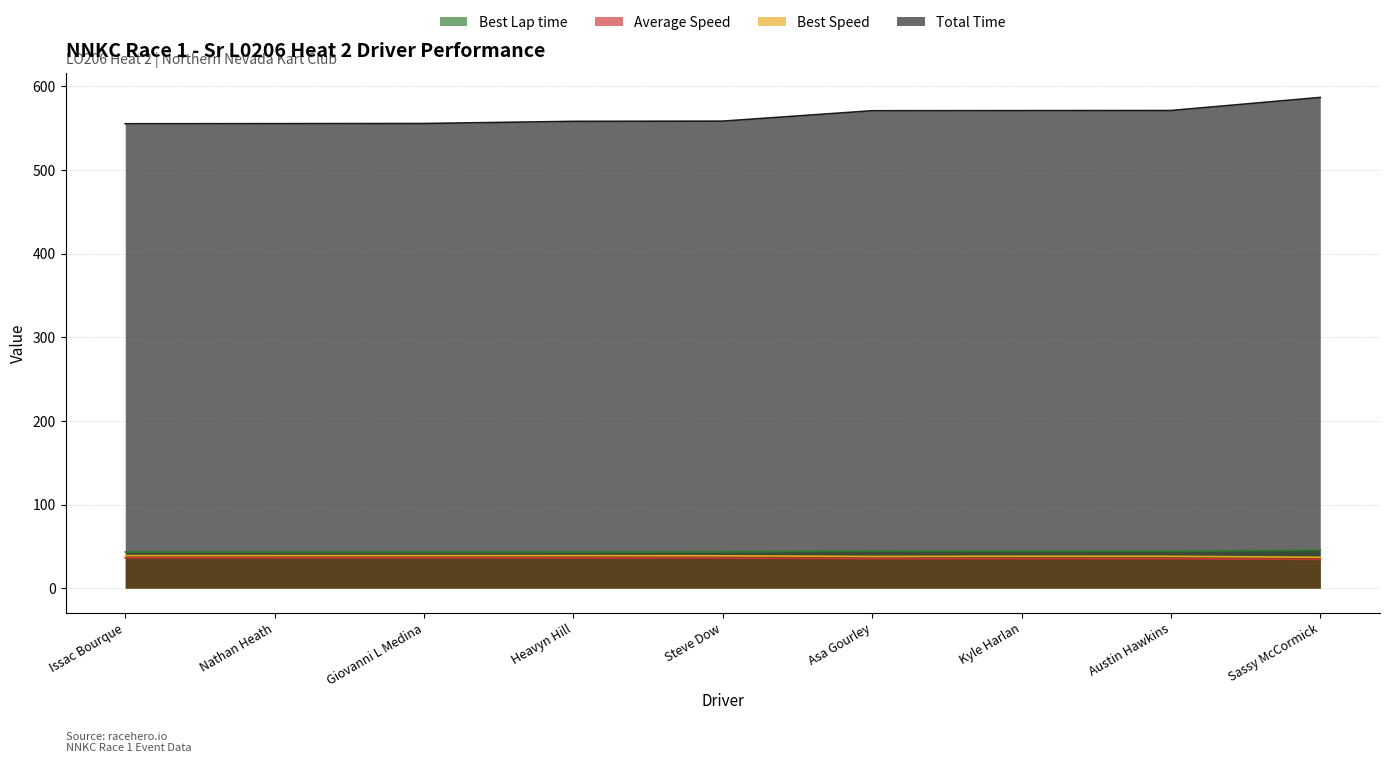

How many lines are shown in the chart?

4